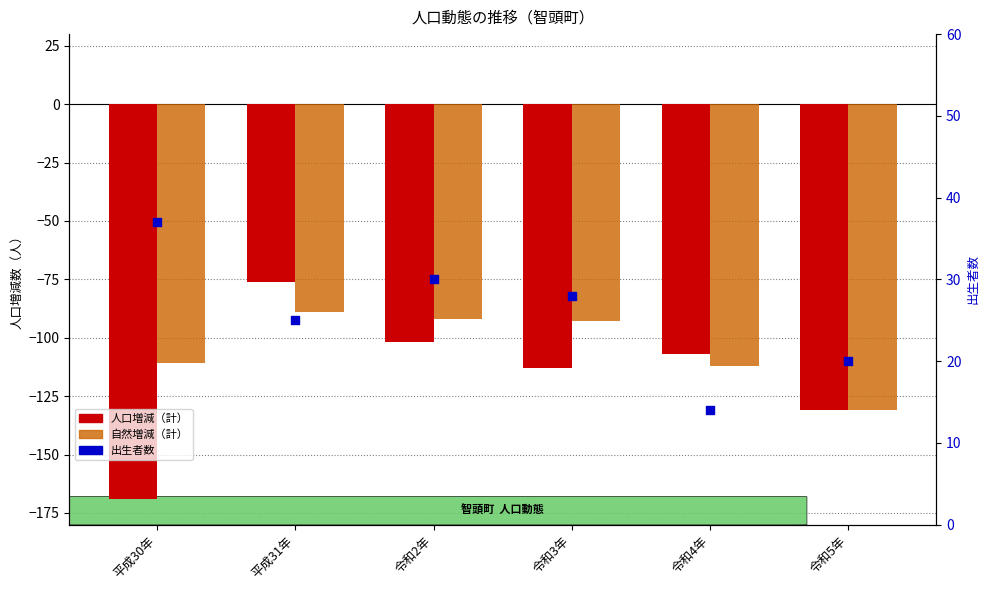

Which series has the widest spread of Y values?

人口増減（計）